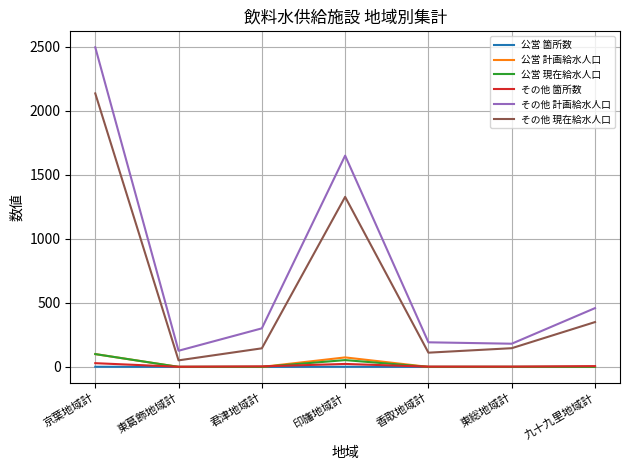

True or false: 公営 箇所数 has a value of 0 at 東総地域計.

True